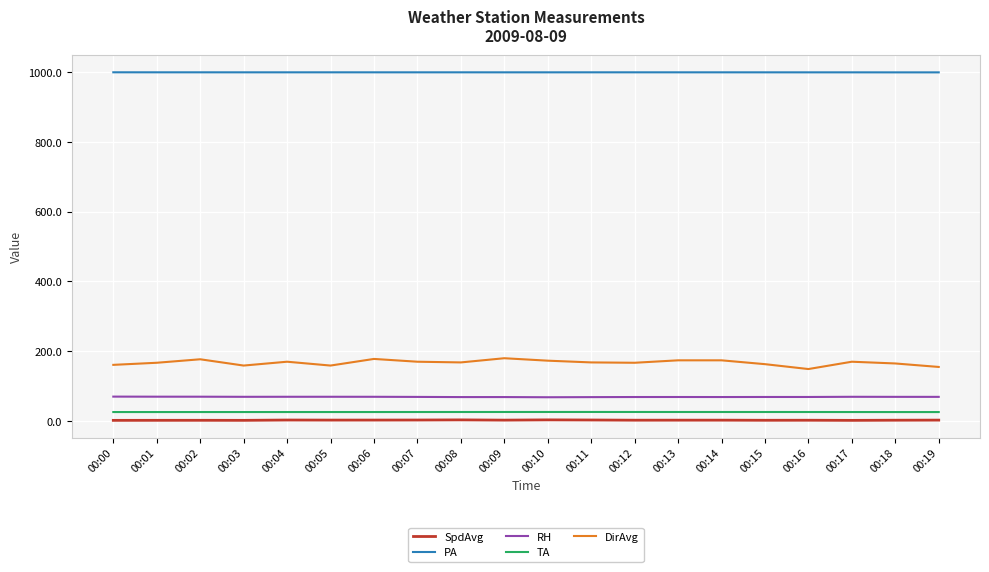

True or false: DirAvg and RH cross at least once.

False